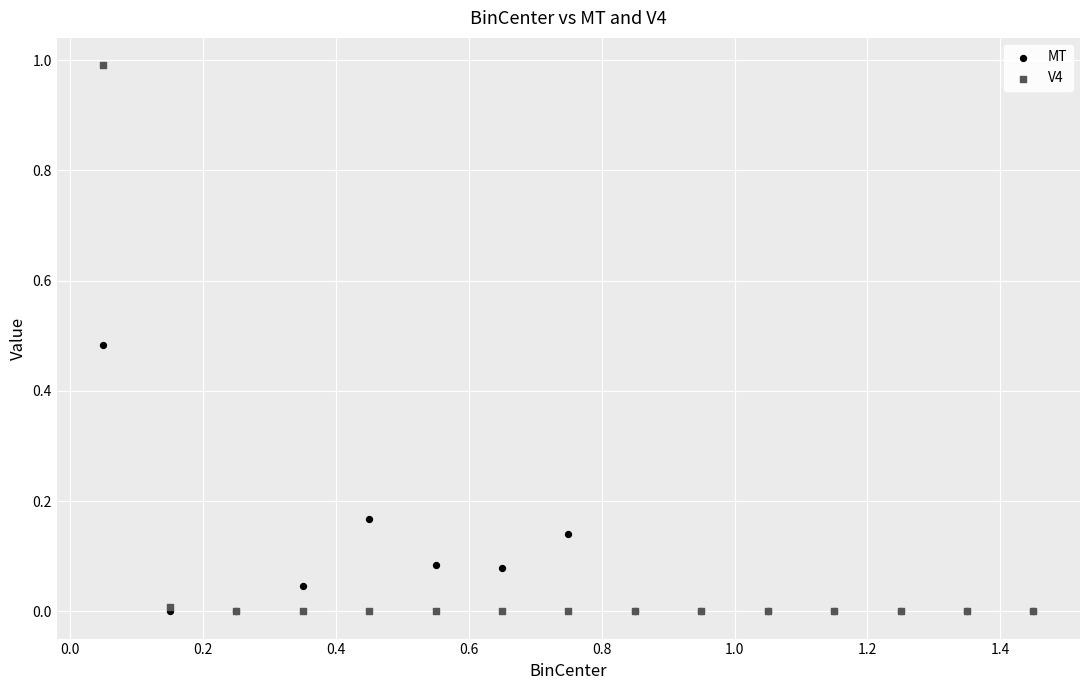

What are all the series names shown in the legend?

MT, V4